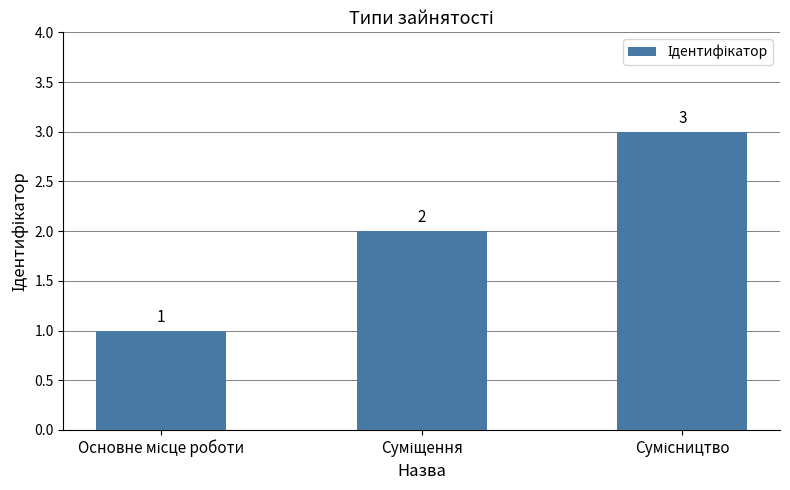

How many values are between 1 and 3?

3